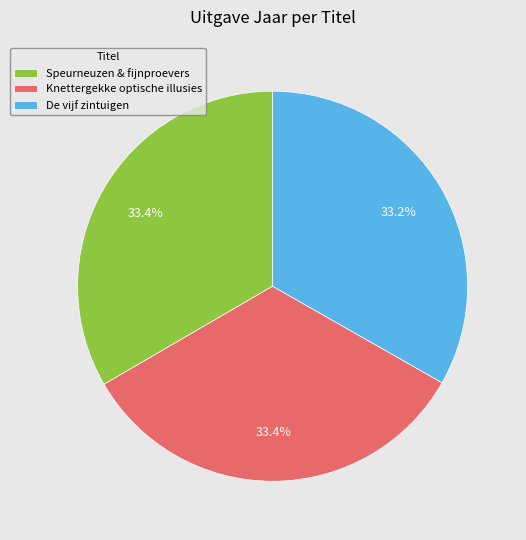

Is it true that Knettergekke optische illusies is 33% of the pie?

True